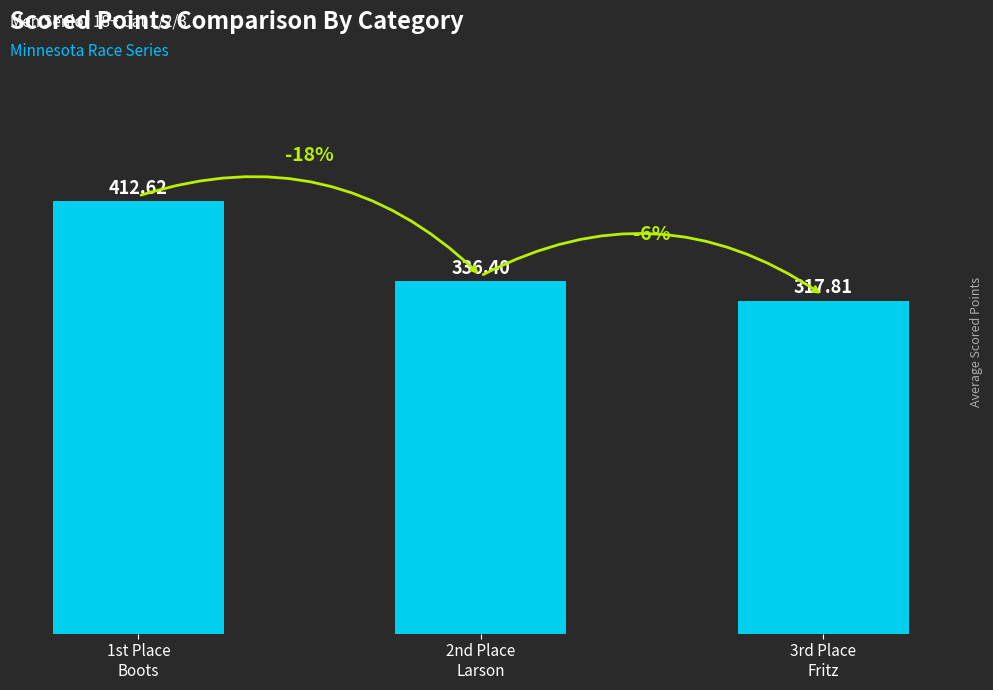

At which label is the value closest to 365?

2nd Place
Larson